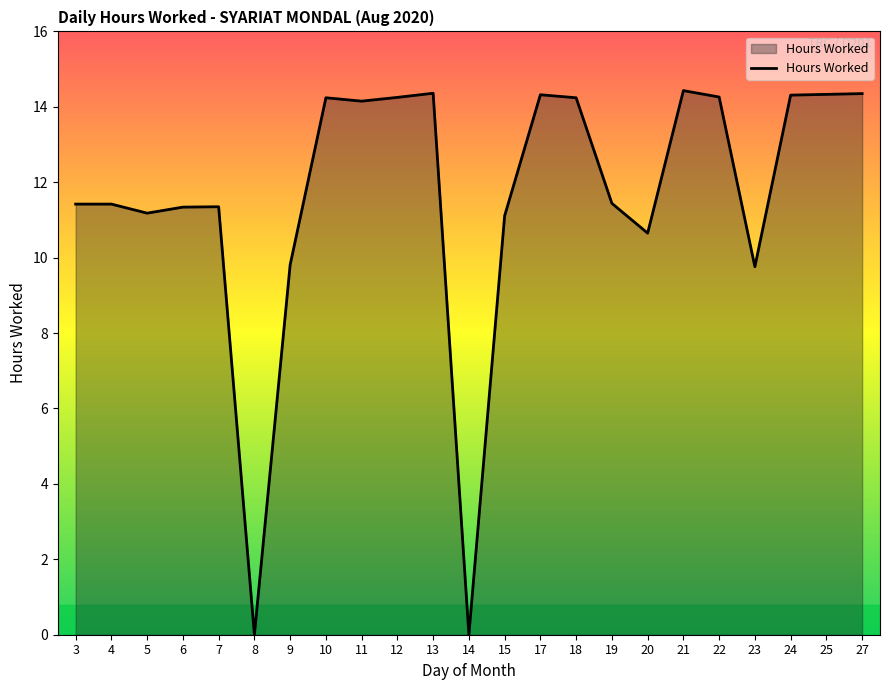

True or false: there are more than 1 points higher than both neighbors.

True